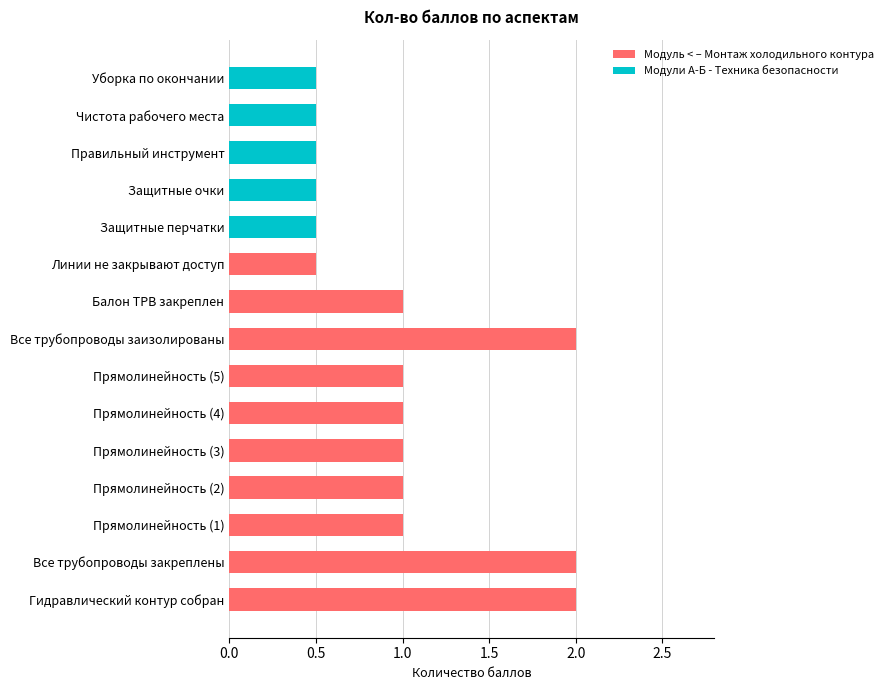

True or false: Модуль < – Монтаж холодильного контура has a value of 2.0 at Все трубопроводы заизолированы.

True